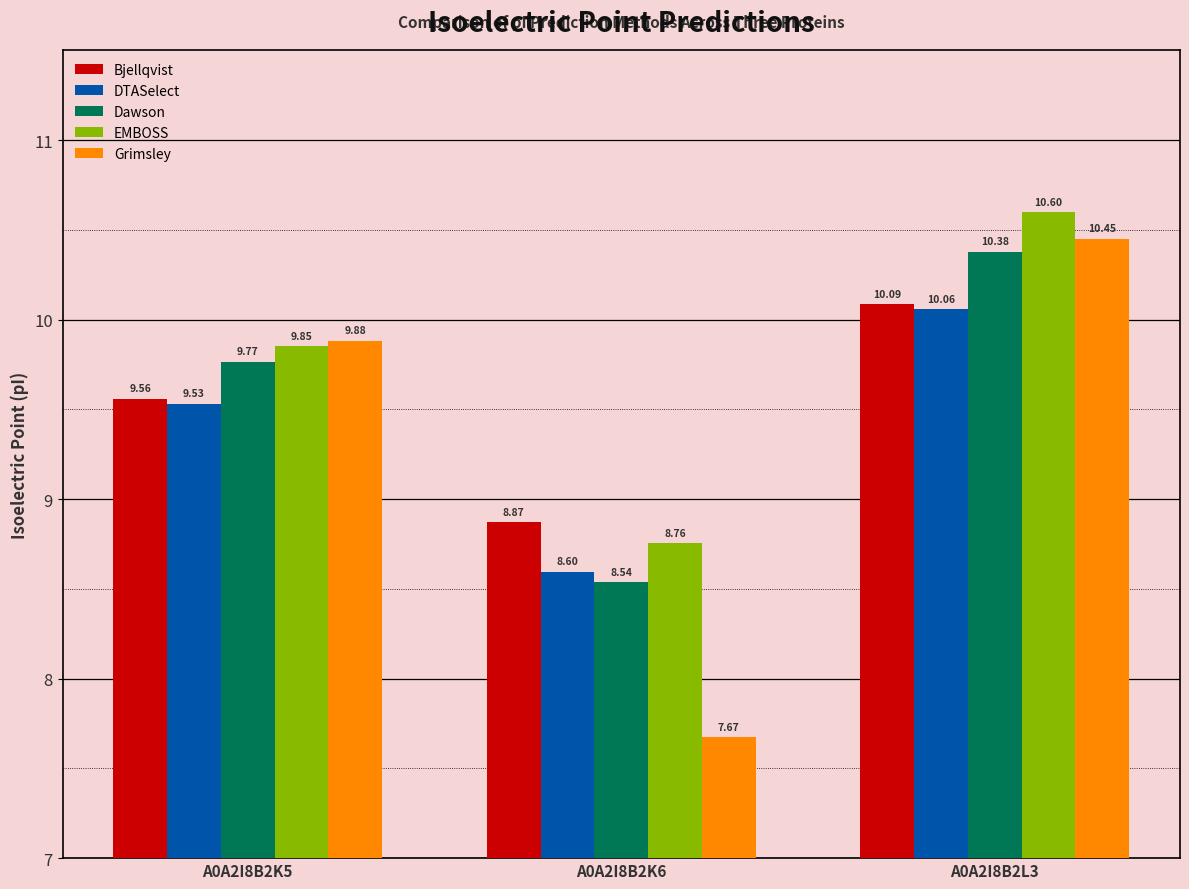

What is the label of the 1st bar from the left?

A0A2I8B2K5